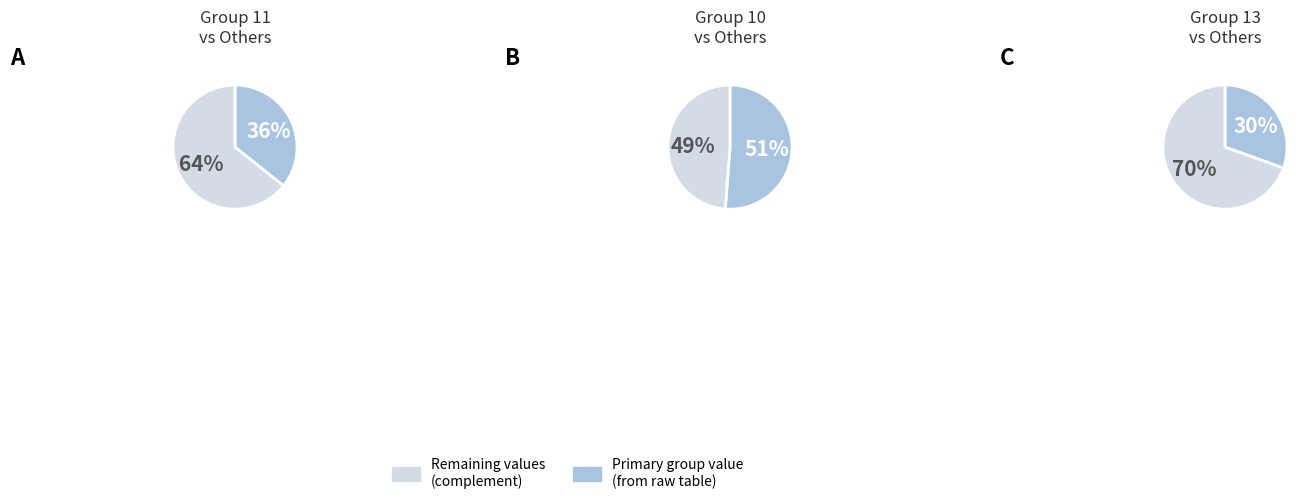

The 10 slice represents 51% of the pie. True or false?

True